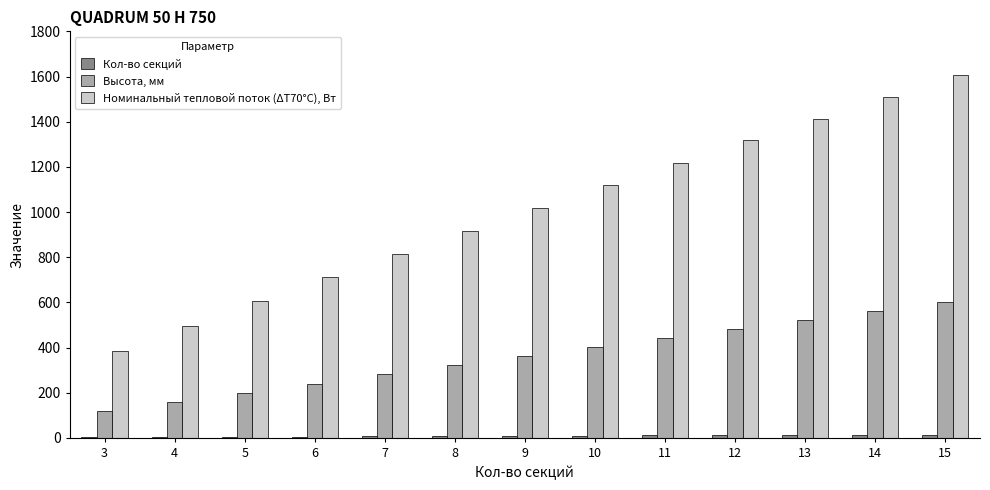

At which category is the sum across all series the highest?

15